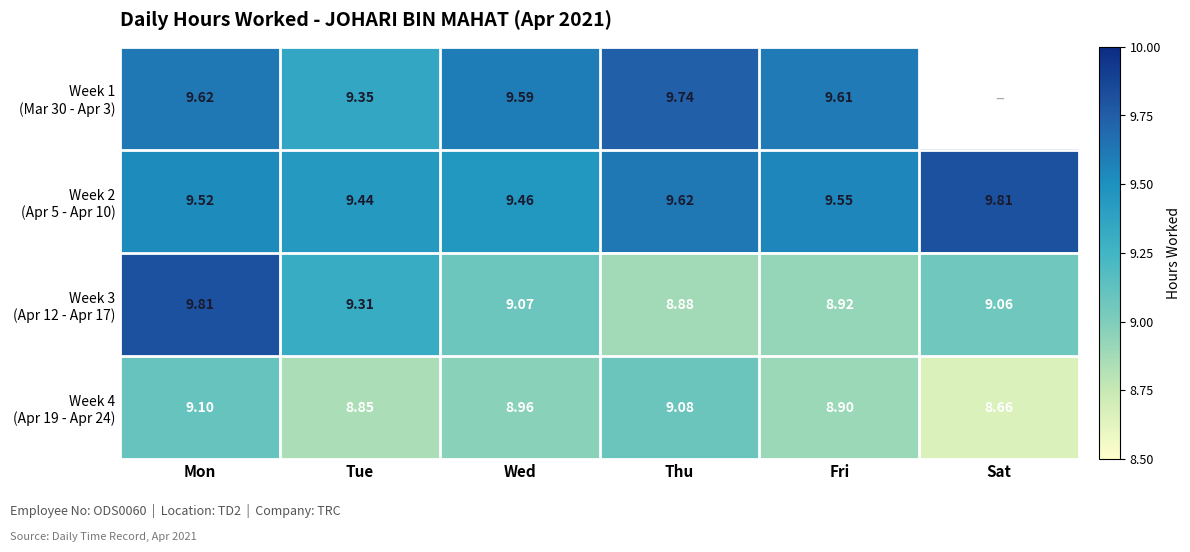

Where does the Week 3 (Apr 12 - Apr 17) series first go above 9?

Mon